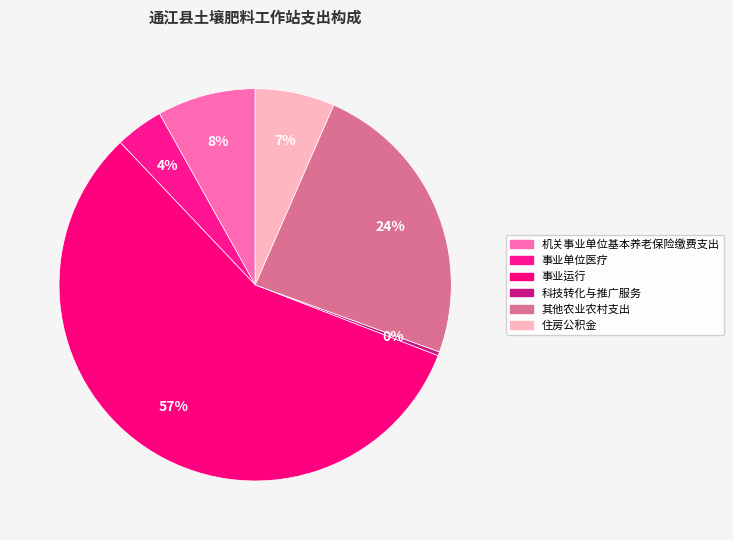

Count the number of slices in the pie.

6